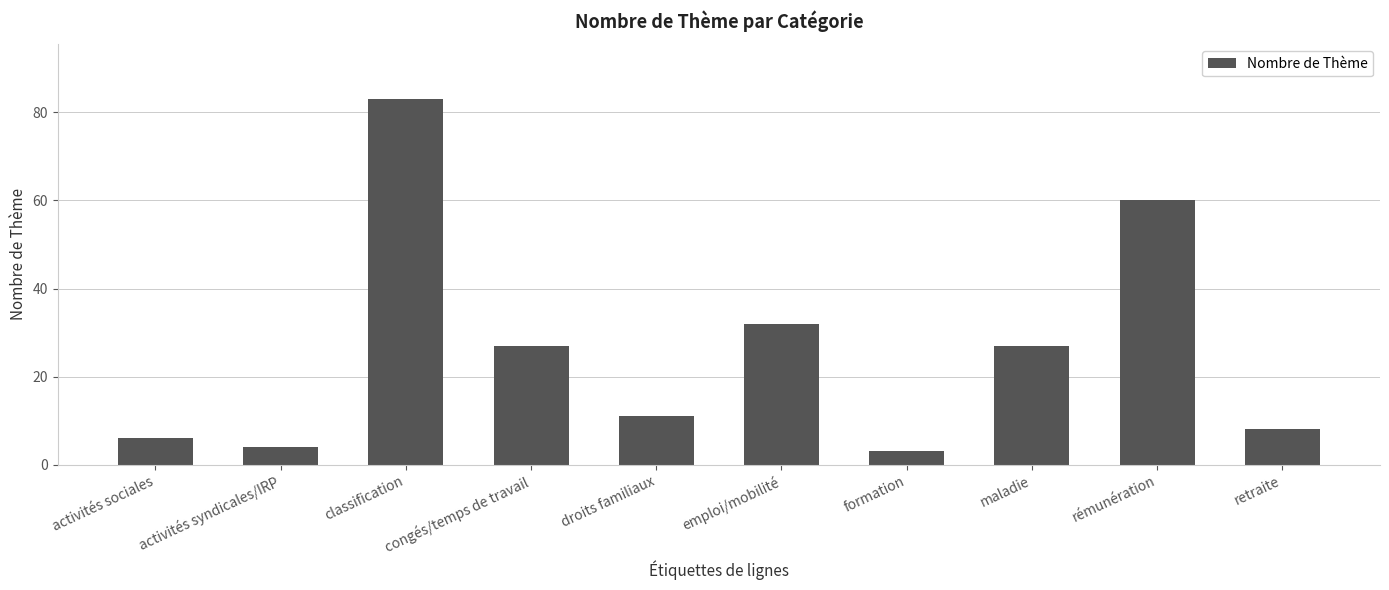

What is the difference between the maximum and minimum values?

80